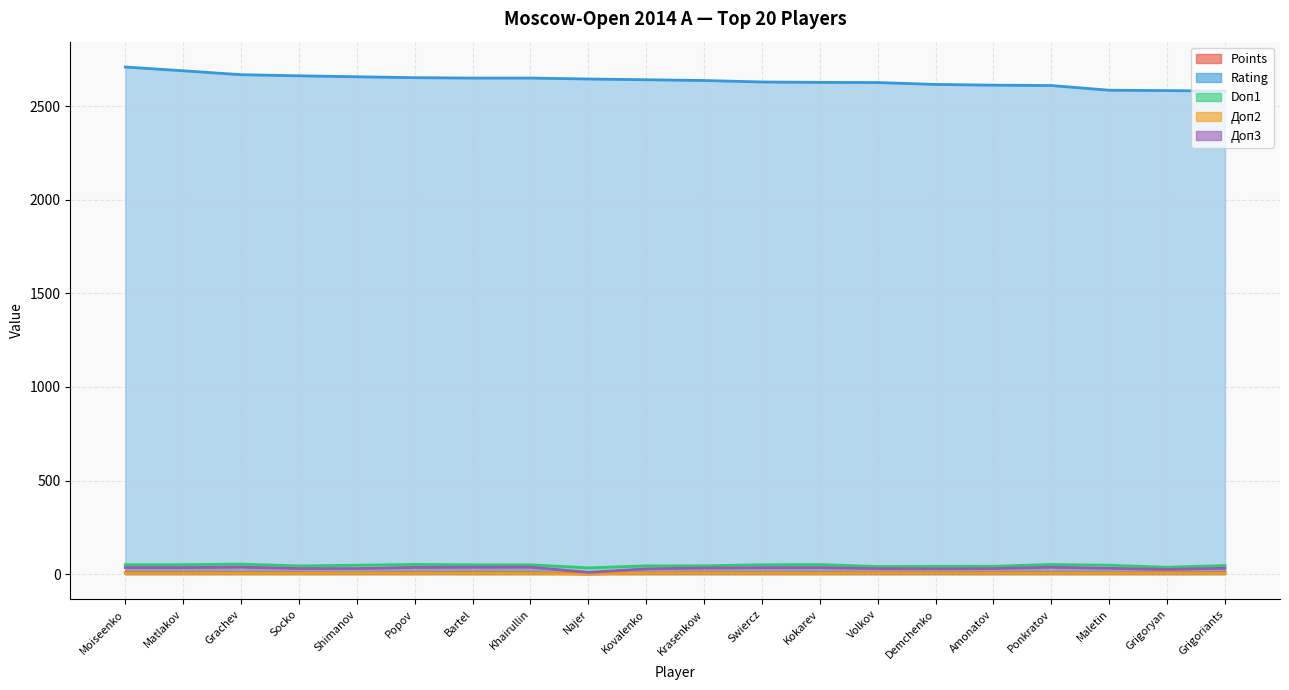

What is the label of the 1st point from the right?

Grigoriants